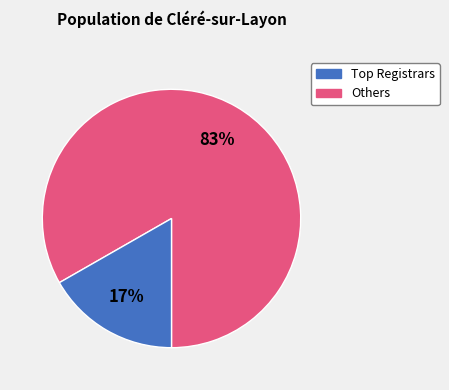

Is there any slice that represents more than half of the pie?

Yes